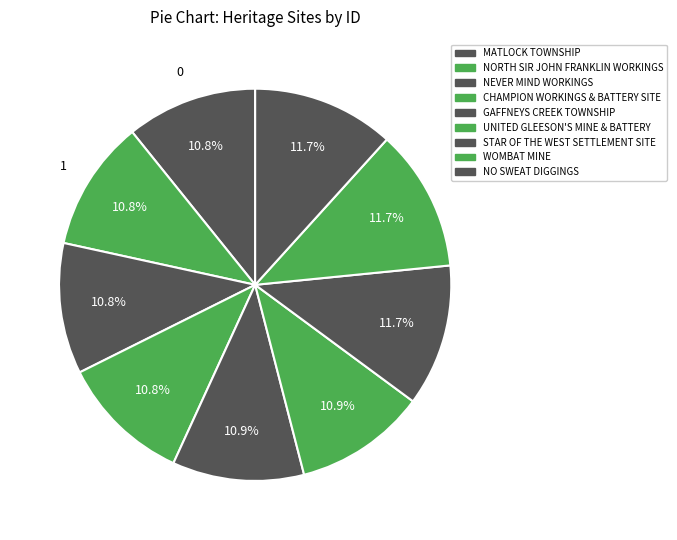

How many segments does this pie chart have?

9